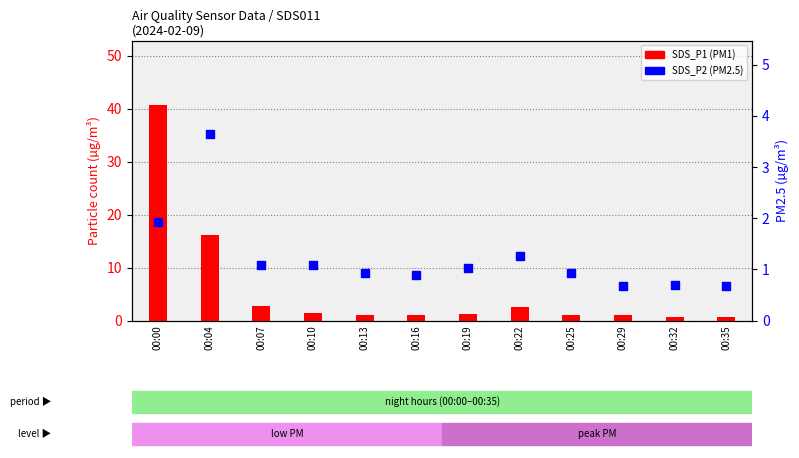

Which series has the largest Y range (max minus min)?

SDS_P1 (PM1)